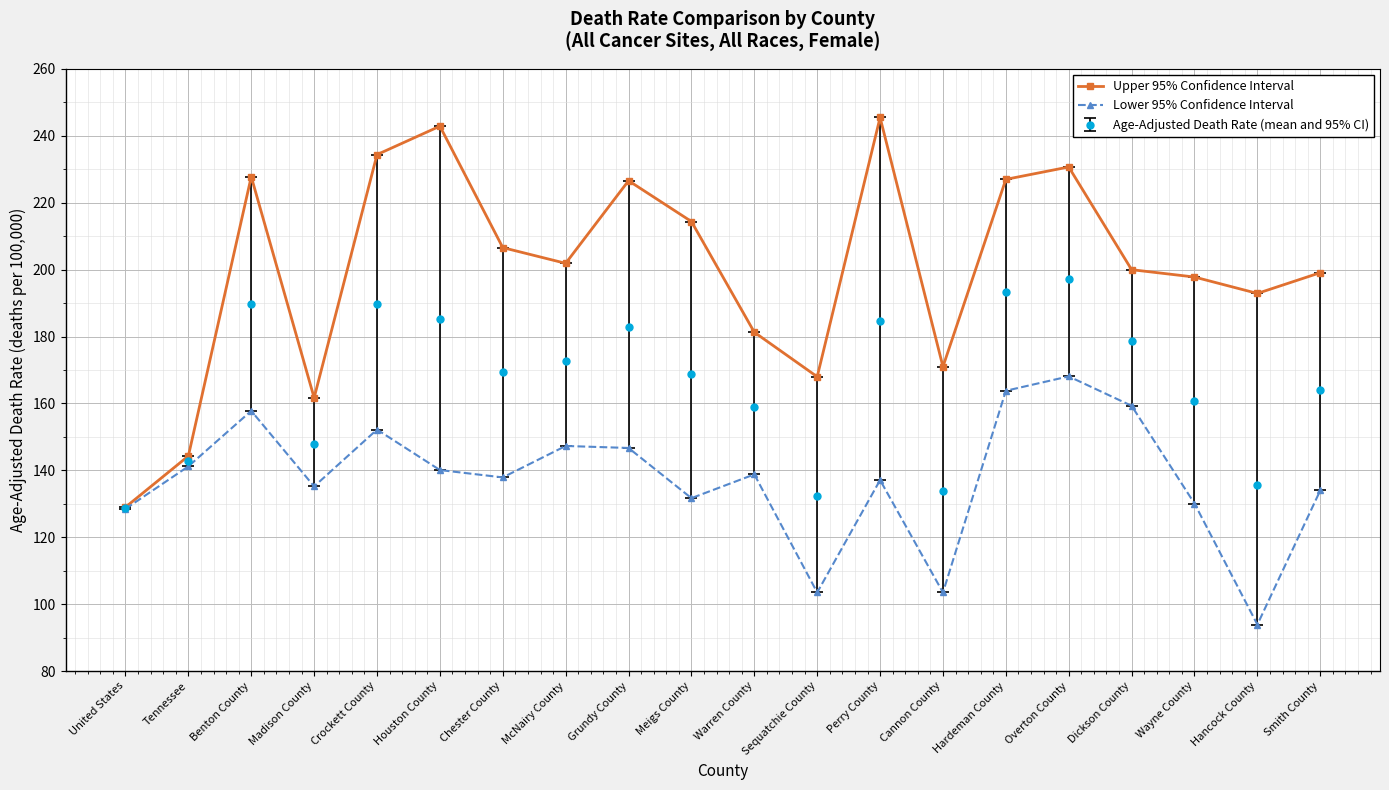

True or false: Age-Adjusted Death Rate (mean and 95% CI) has more than 1 interior local peaks.

True